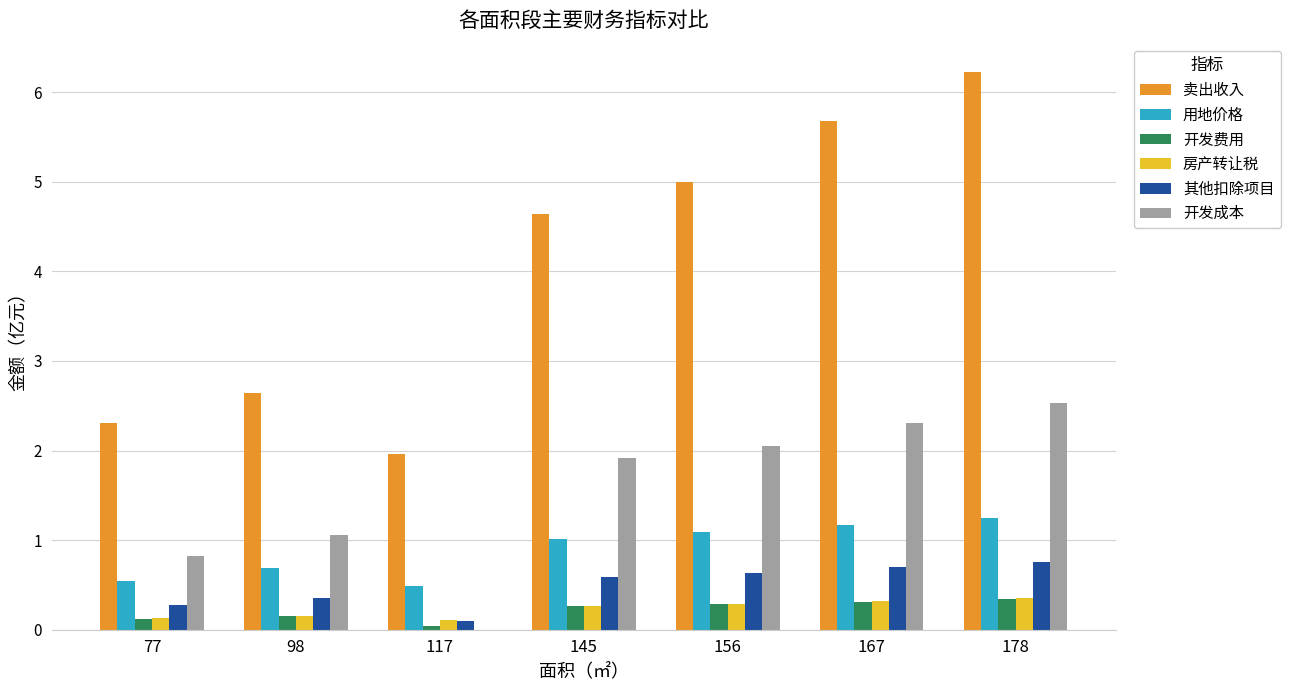

Which category has the highest value in the 开发成本 series?

178